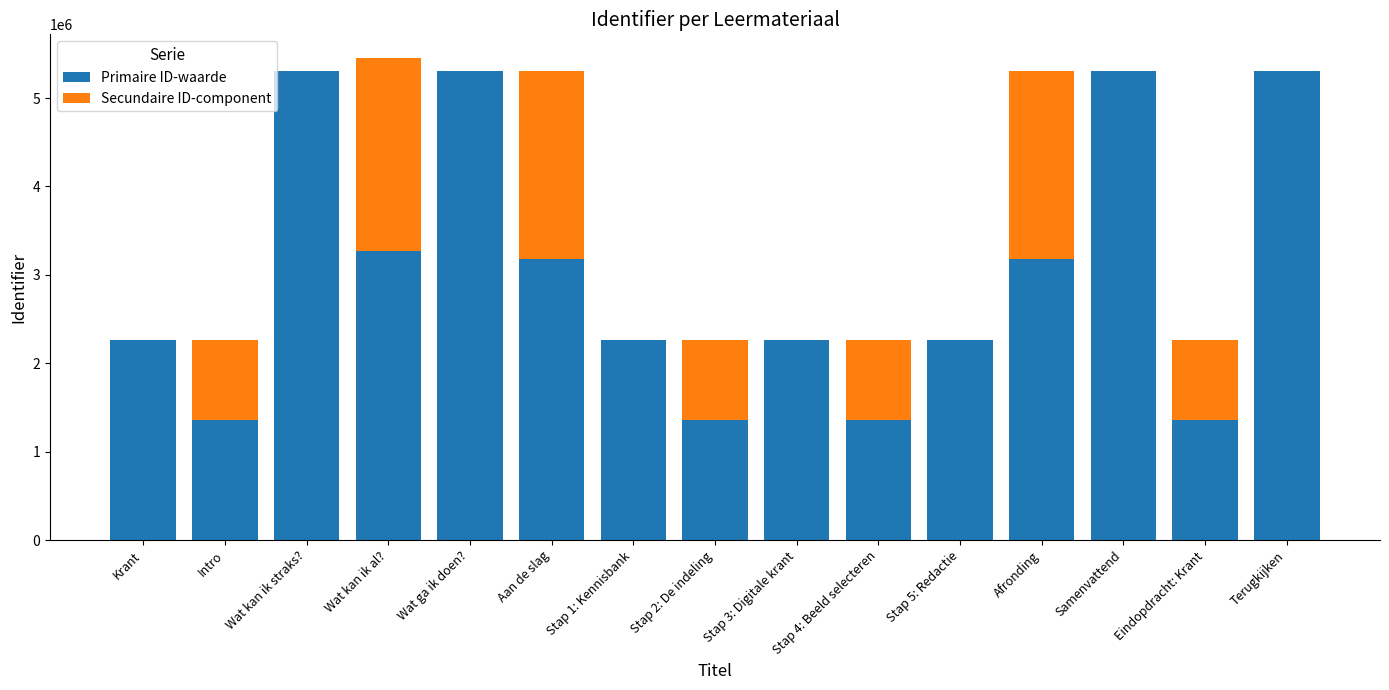

Are the bars horizontal?

No